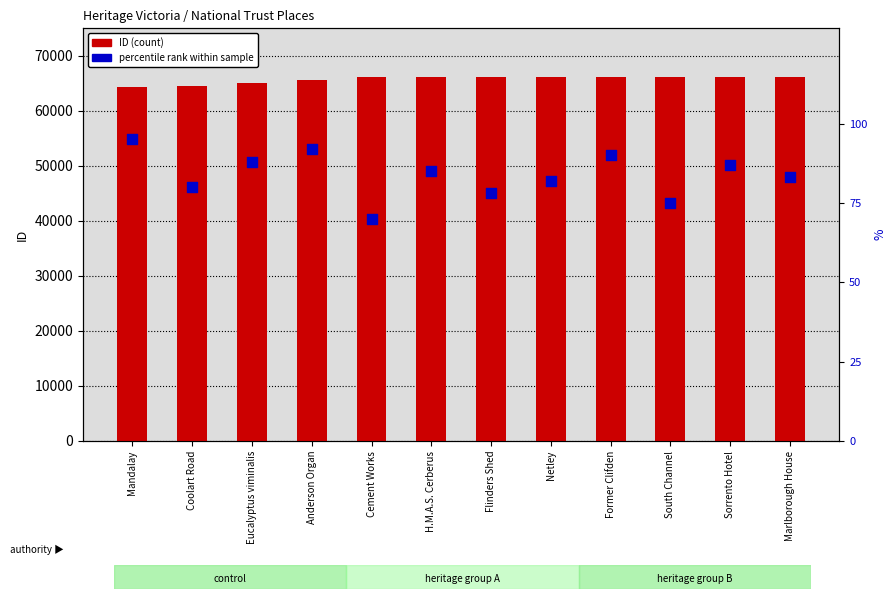

Which series reaches the minimum Y coordinate?

percentile rank within sample